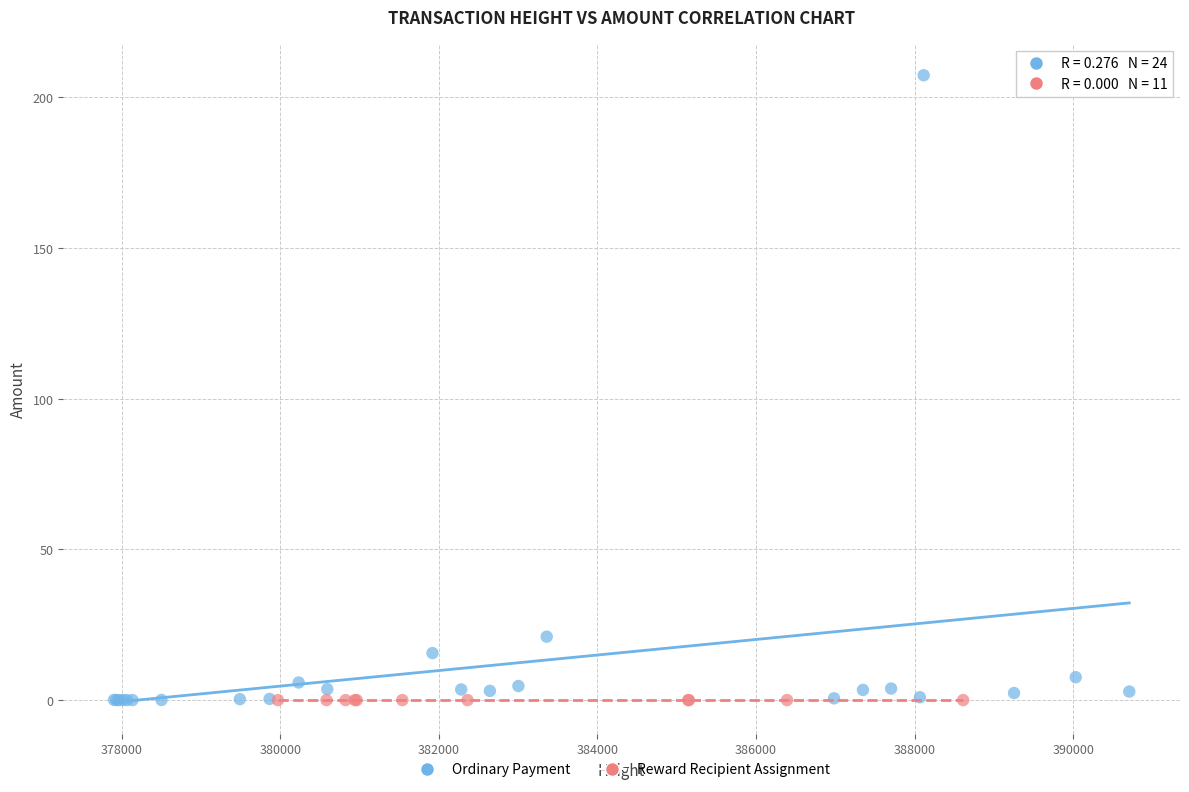

Which series reaches the maximum Y coordinate?

Ordinary Payment